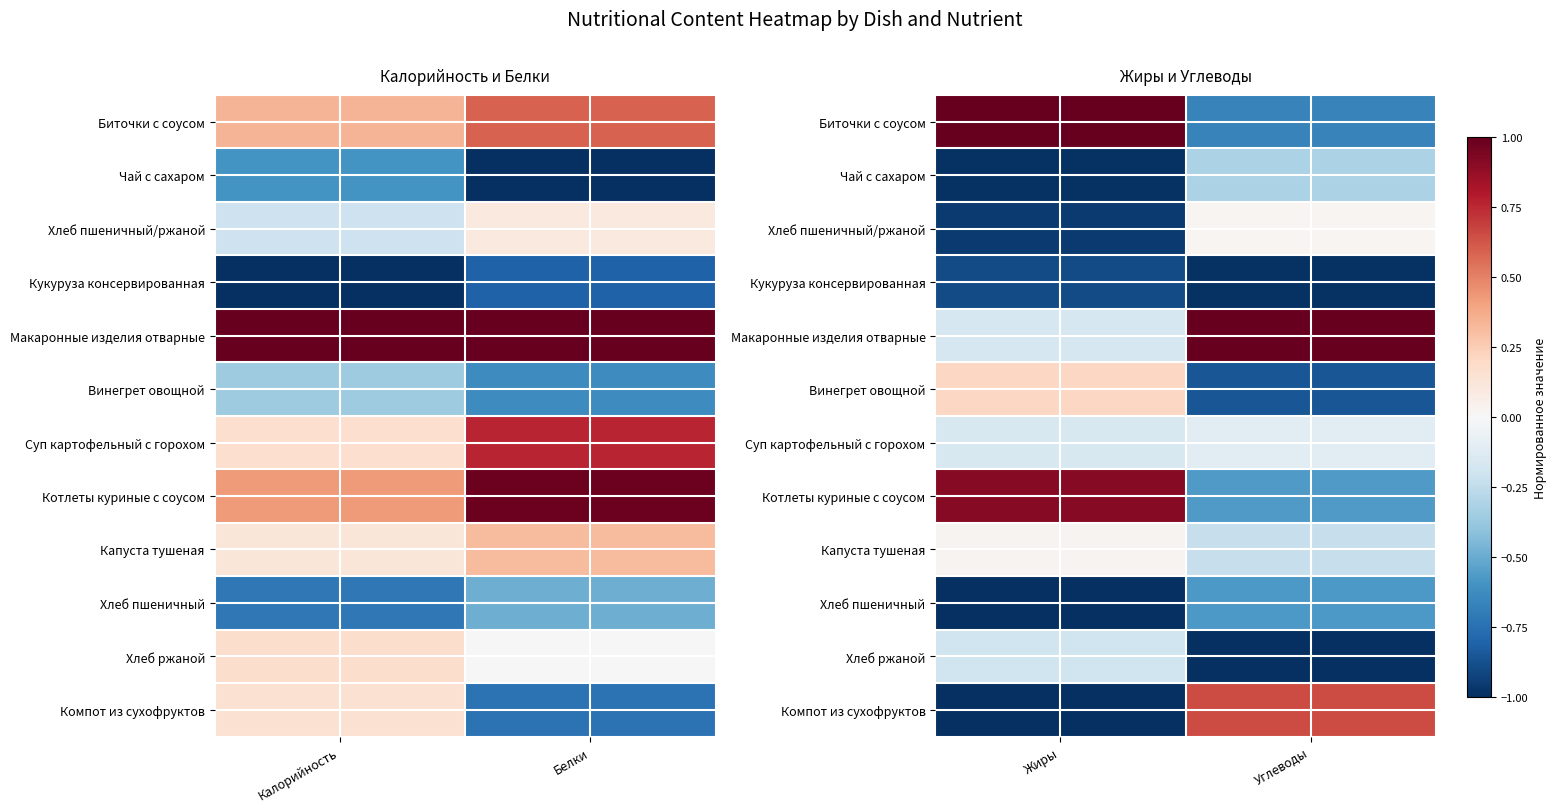

Is the value of Чай с сахаром at Углеводы greater than the value of Макаронные изделия отварные at Углеводы?

No